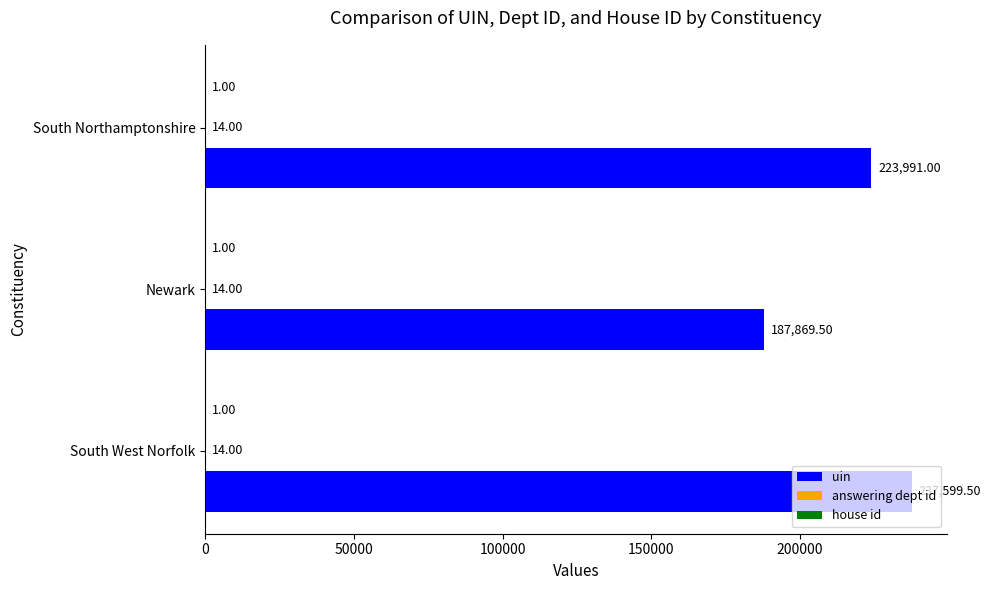

Which category has the highest value across all series?

South West Norfolk